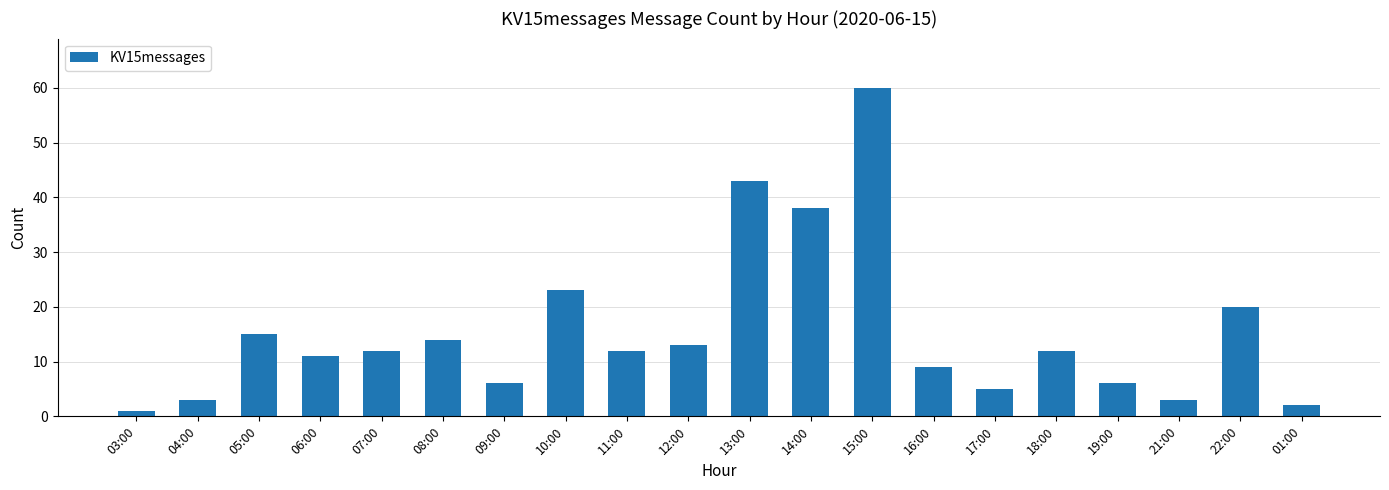

The chart shows a value of 3 at 18:00. True or false?

False